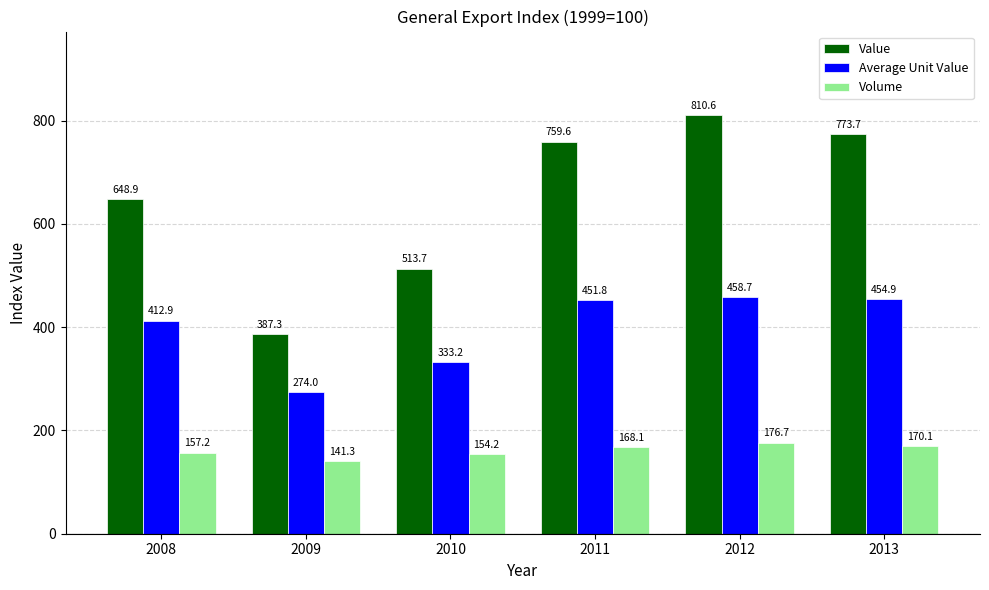

Count the number of data series in this chart.

3